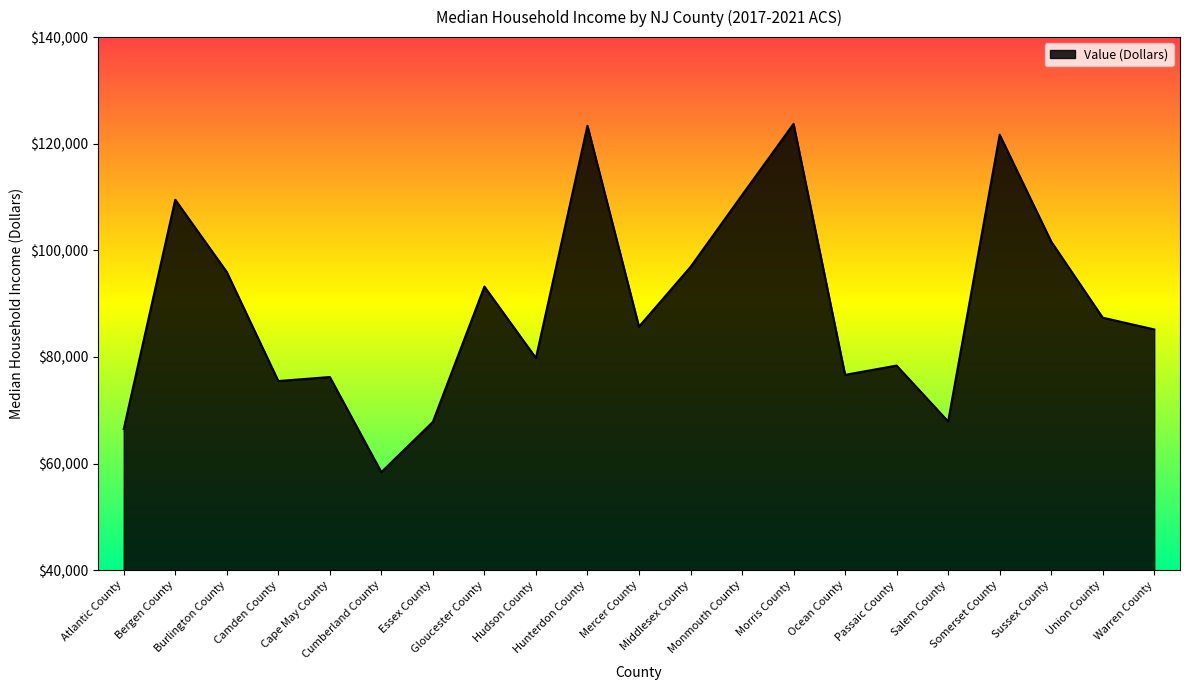

Does the chart have visible grid lines?

No